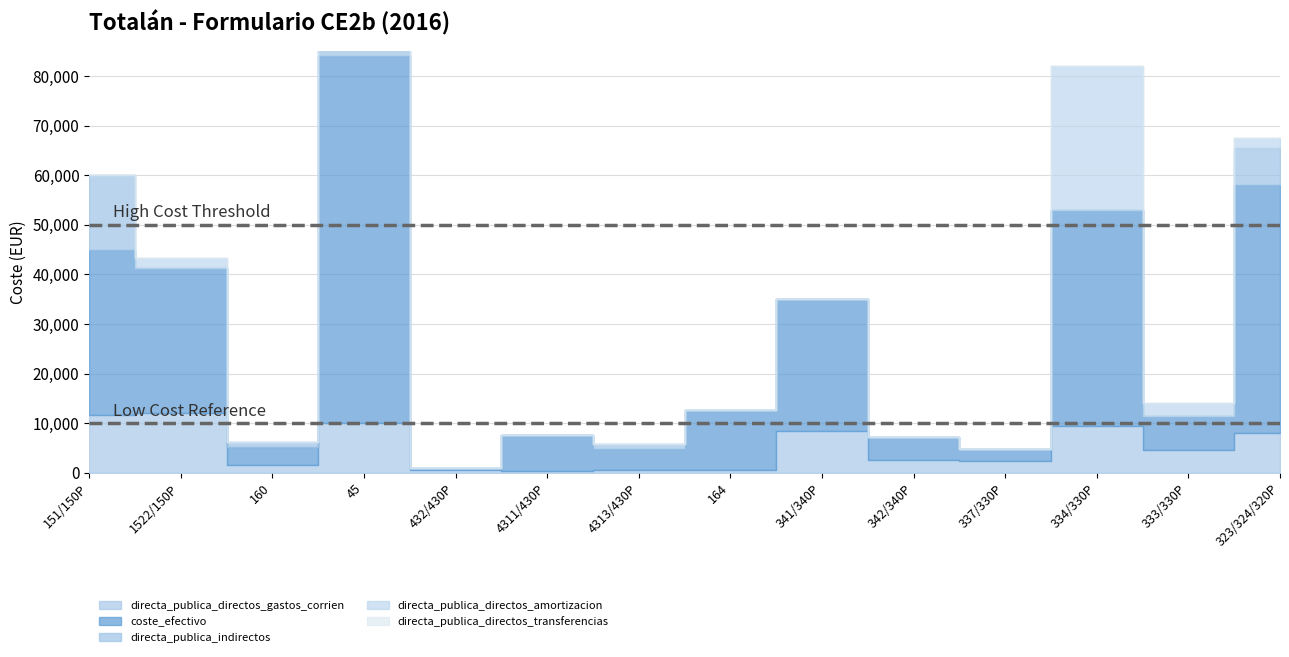

Which category has the highest value across all series?

45